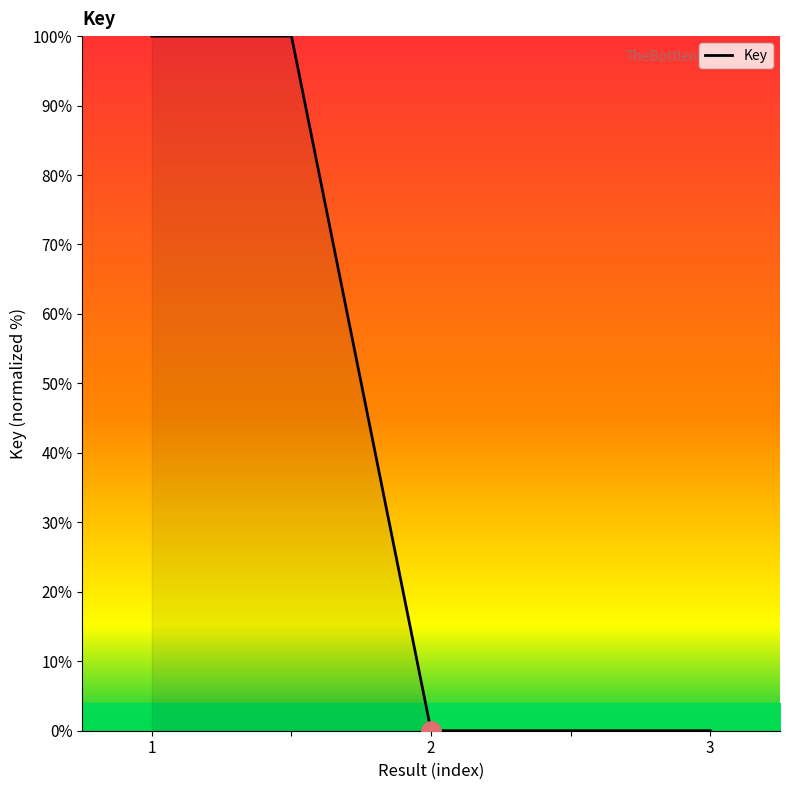

What is the difference between the second highest and minimum values?

100.0